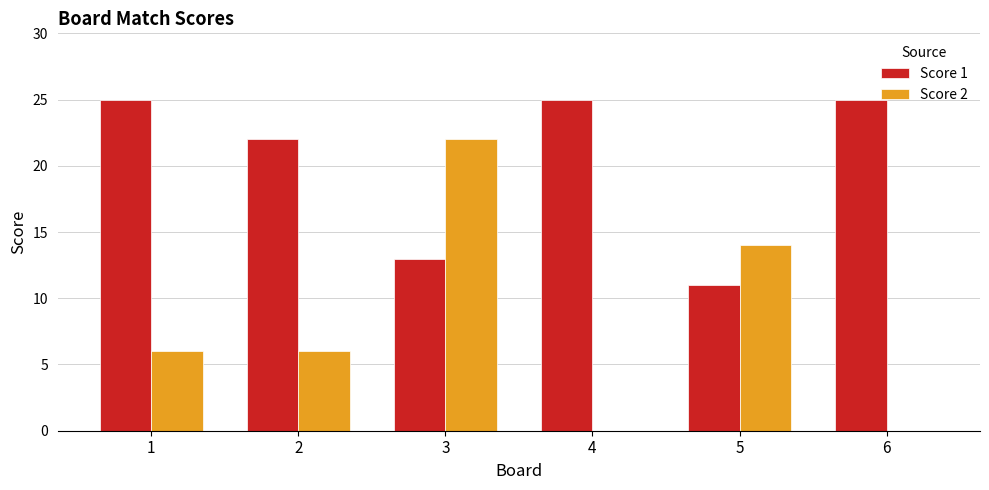

Which series changed the most between 2 and 4?

Score 2